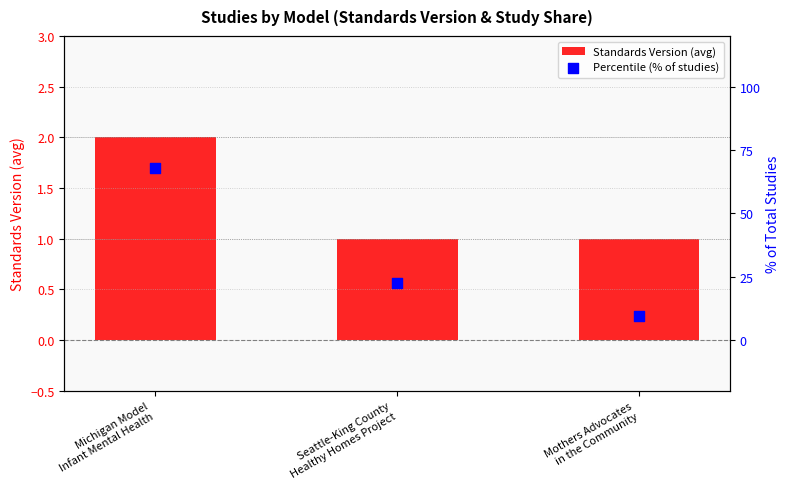

What is the total value across all series at Michigan Model
Infant Mental Health?

69.7